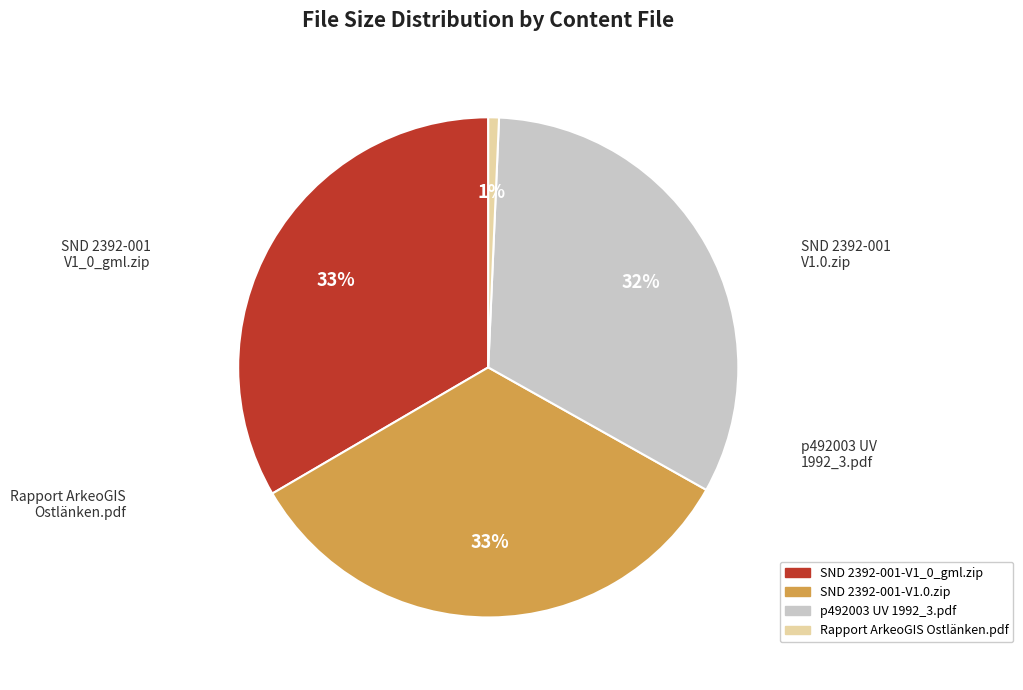

Which category has the smallest portion of the pie?

Rapport ArkeoGIS Ostlänken.pdf